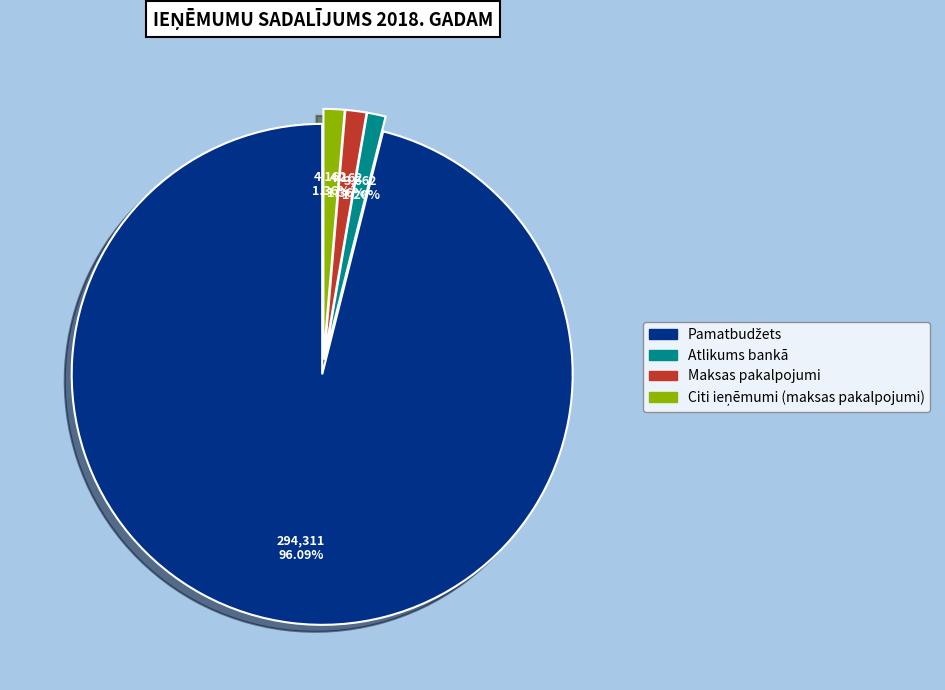

Is there any slice that represents more than half of the pie?

Yes